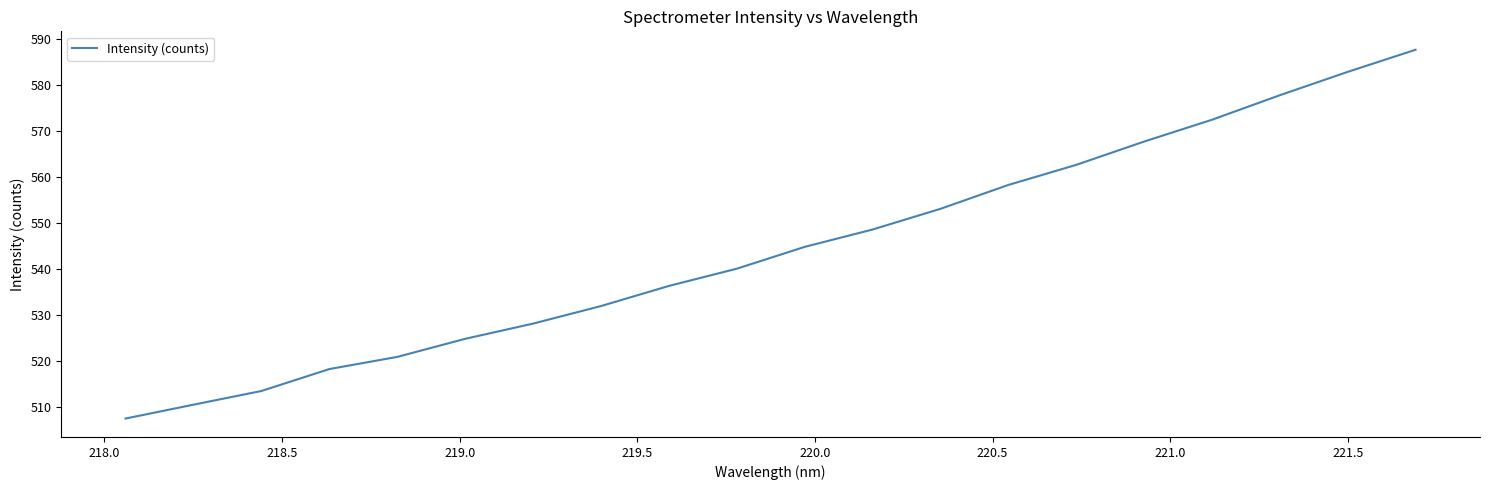

What is the smallest value displayed?

507.4